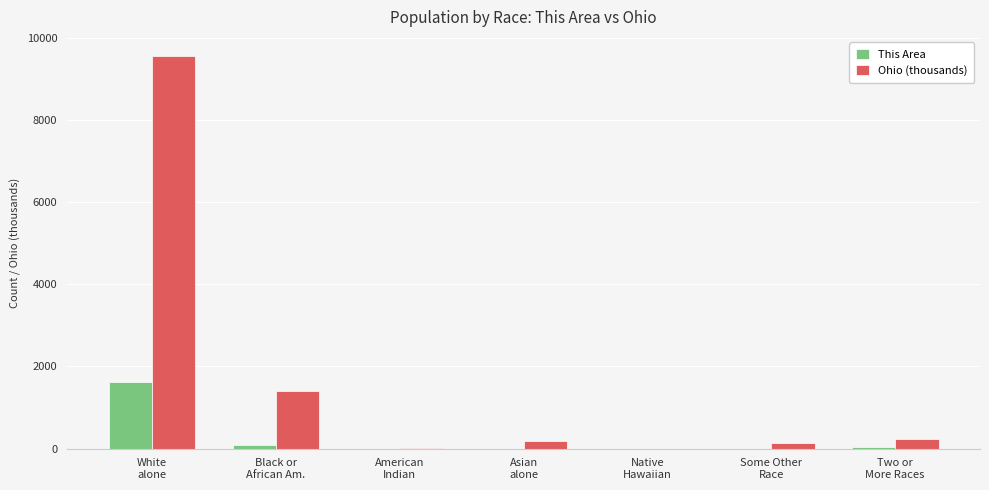

At which label does This Area first exceed 3?

White
alone